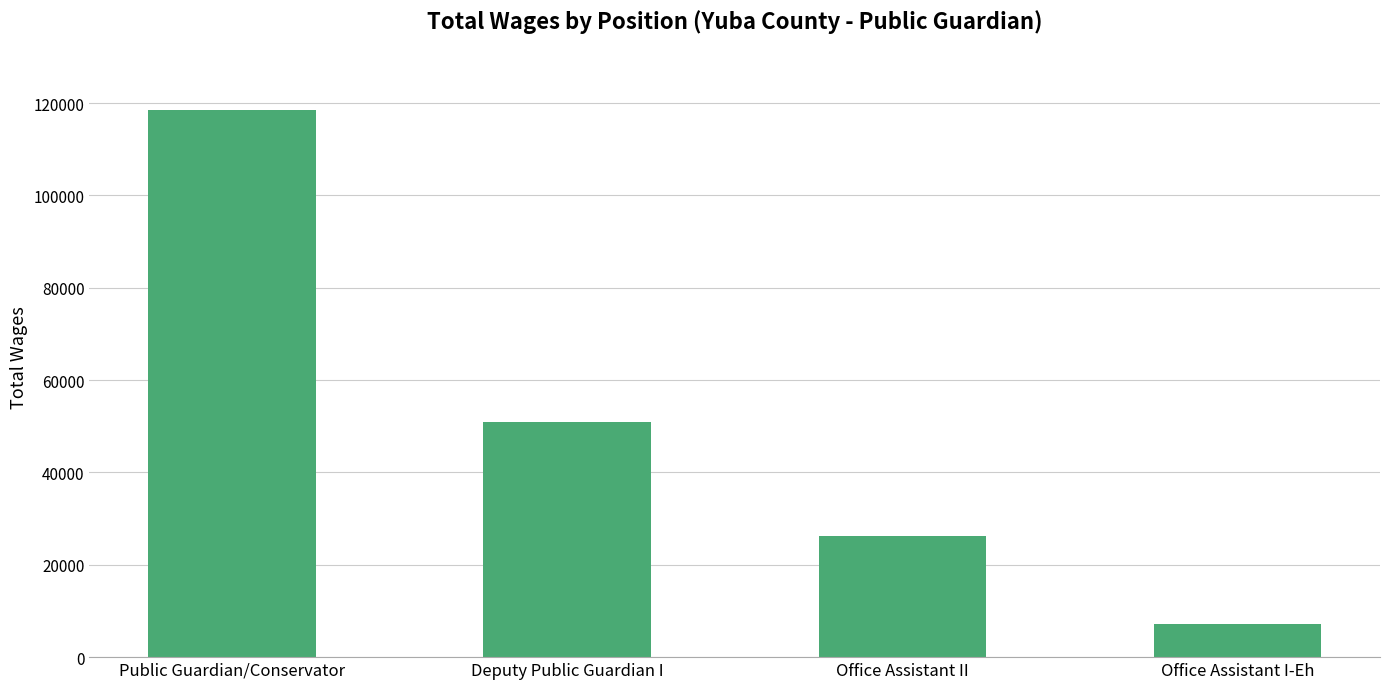

True or false: the data shows 9699 at Office Assistant II.

False